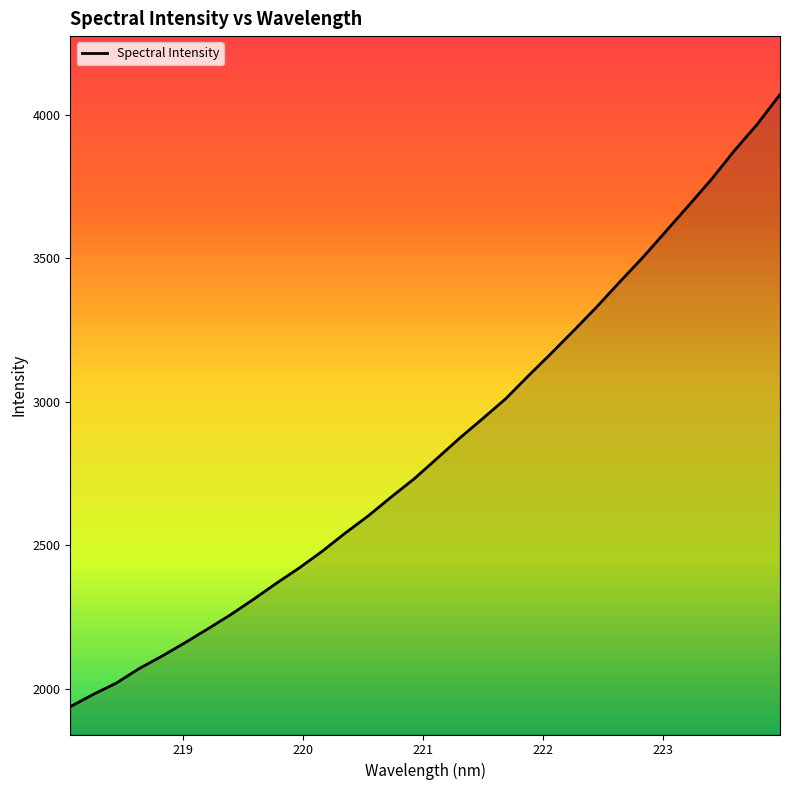

What is the minimum value shown in the chart?

1937.3